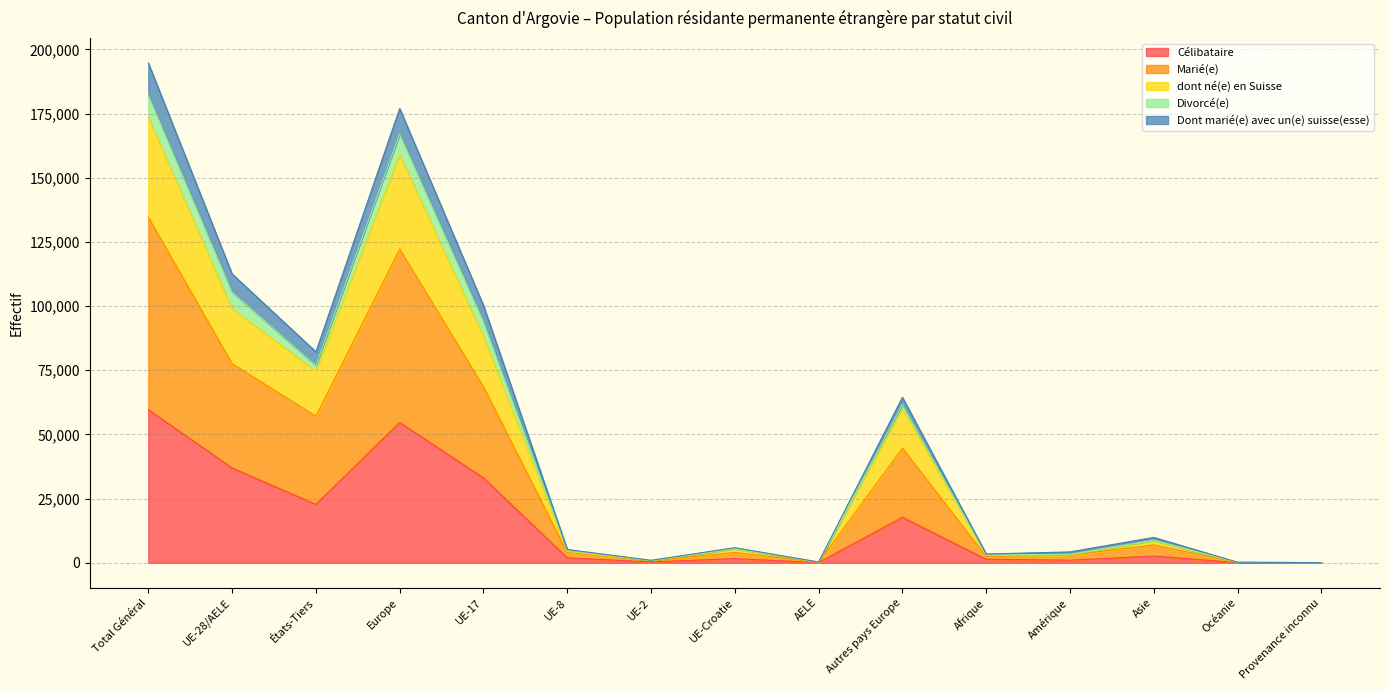

At which label does Célibataire reach its peak?

Total Général